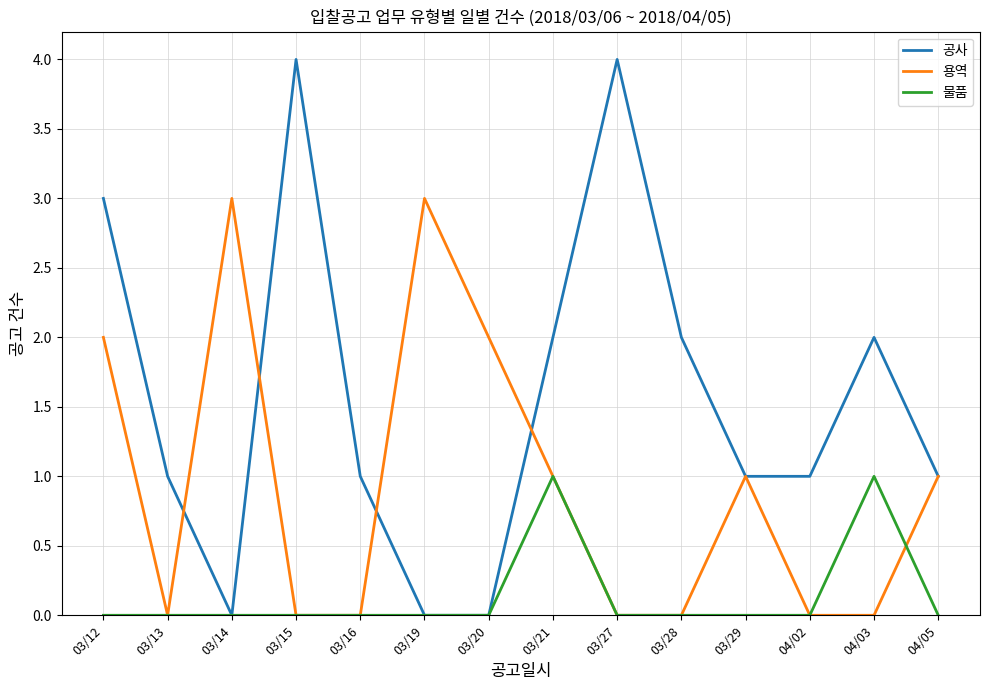

Reading left to right, list all the values displayed in this chart.

공사: 3	1	0	4	1	0	0	2	4	2	1	1	2	1
용역: 2	0	3	0	0	3	2	1	0	0	1	0	0	1
물품: 0	0	0	0	0	0	0	1	0	0	0	0	1	0